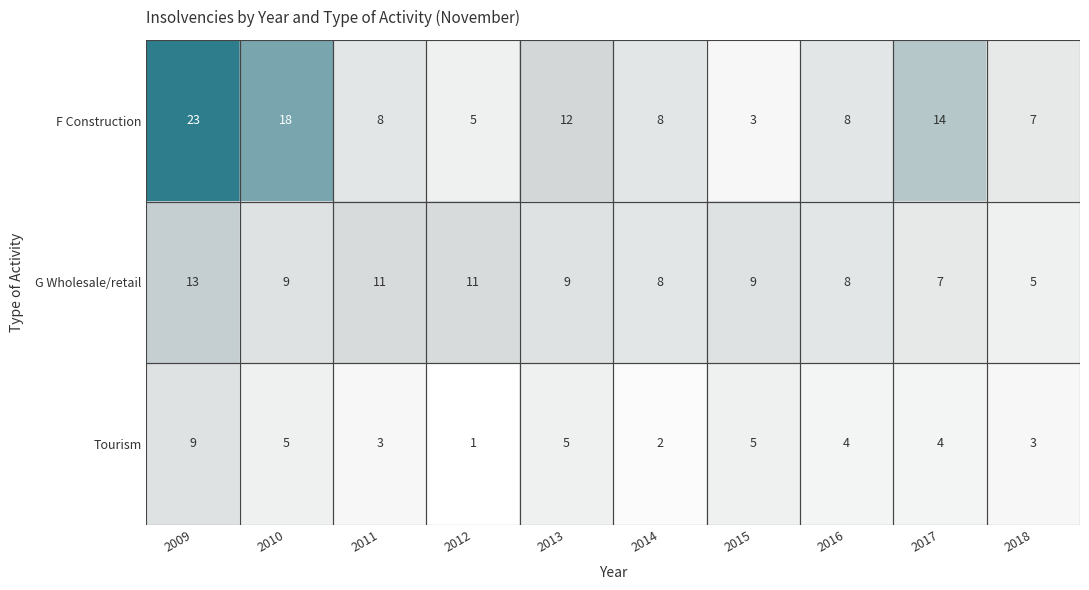

The Tourism series shows 2 at 2015. True or false?

False